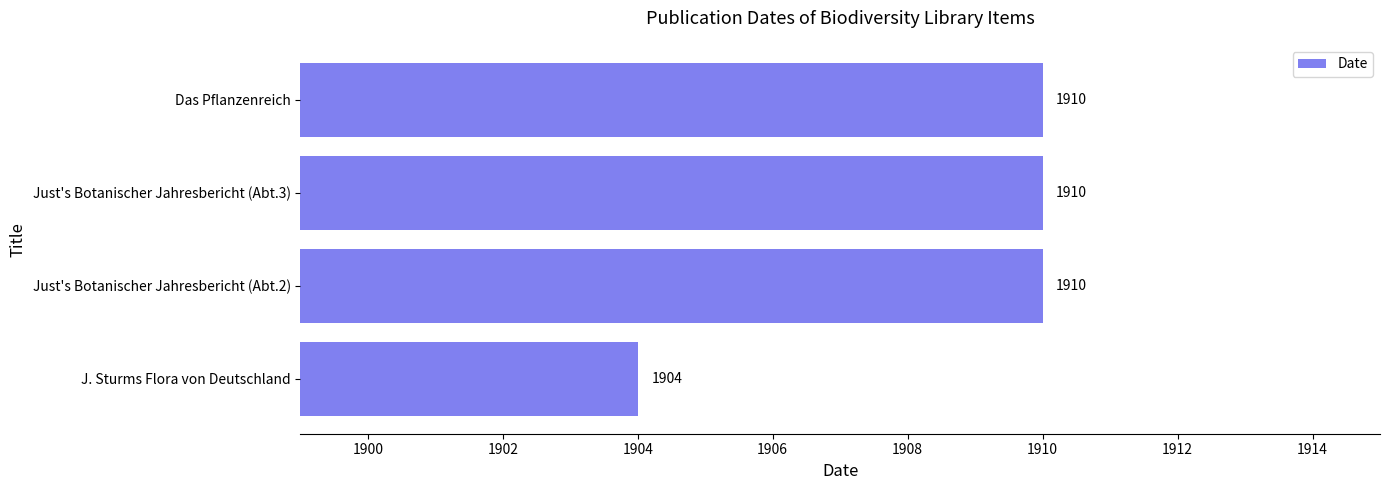

What is the sum of all values?

7634